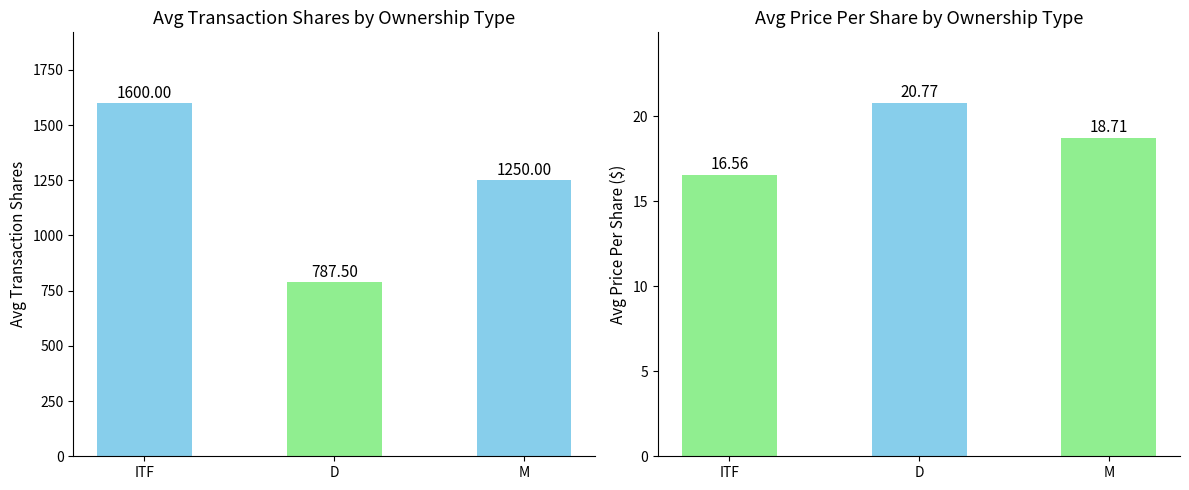

List the series in order of their overall mean, highest first.

Avg Transaction Shares, Avg Price Per Share